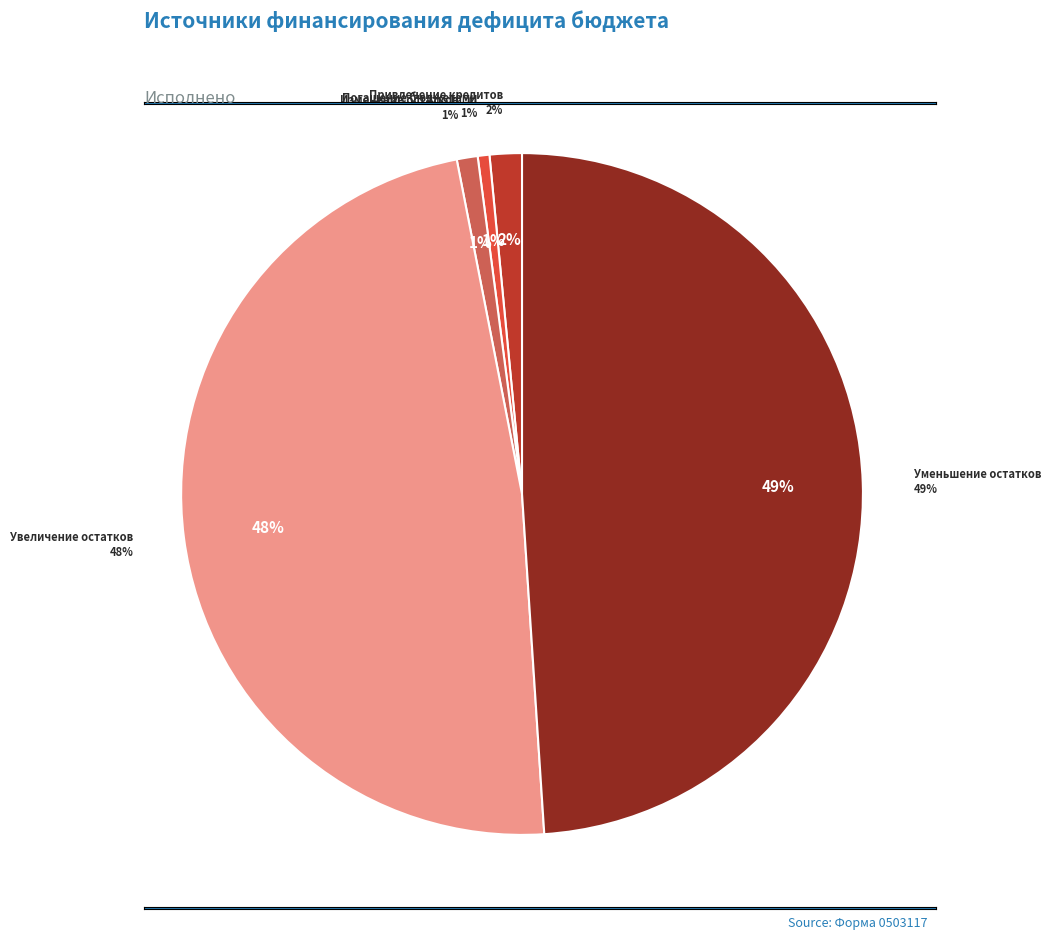

Rank the categories by value from highest to lowest.

Уменьшение прочих остатков денежных средств, Увеличение прочих остатков денежных средств, Привлечение кредитов из других бюджетов, Изменение остатков средств на счетах, Погашение бюджетами городских округов